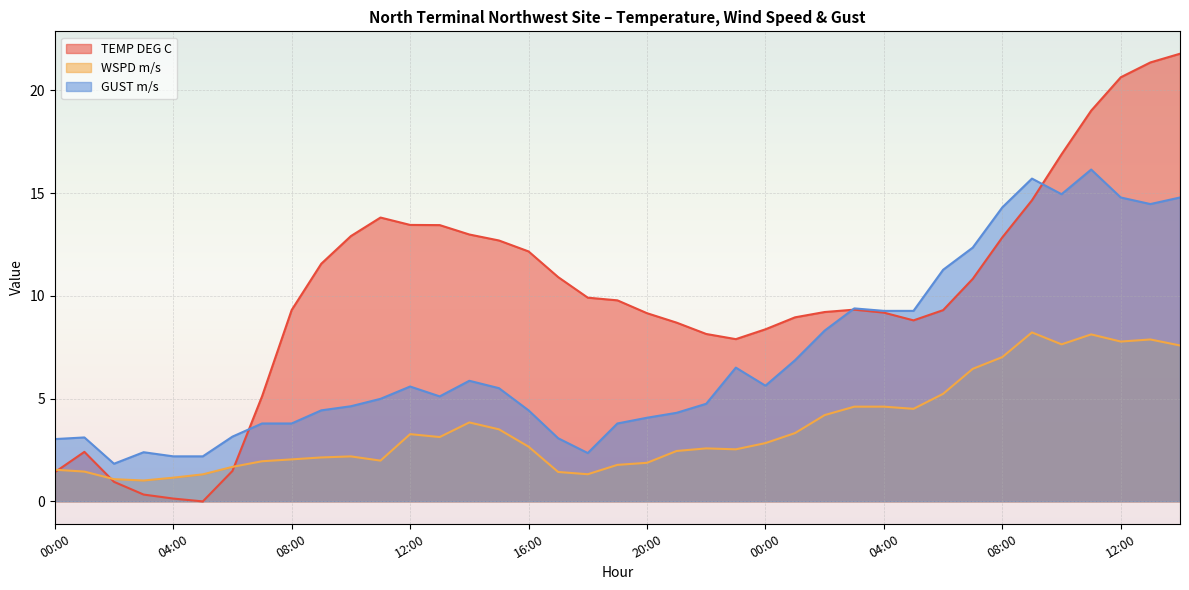

At which category is the sum across all series the highest?

14:00